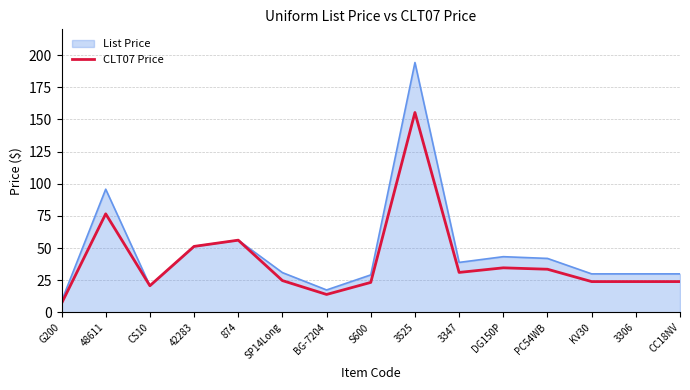

Which series has the largest range (max minus min)?

List Price